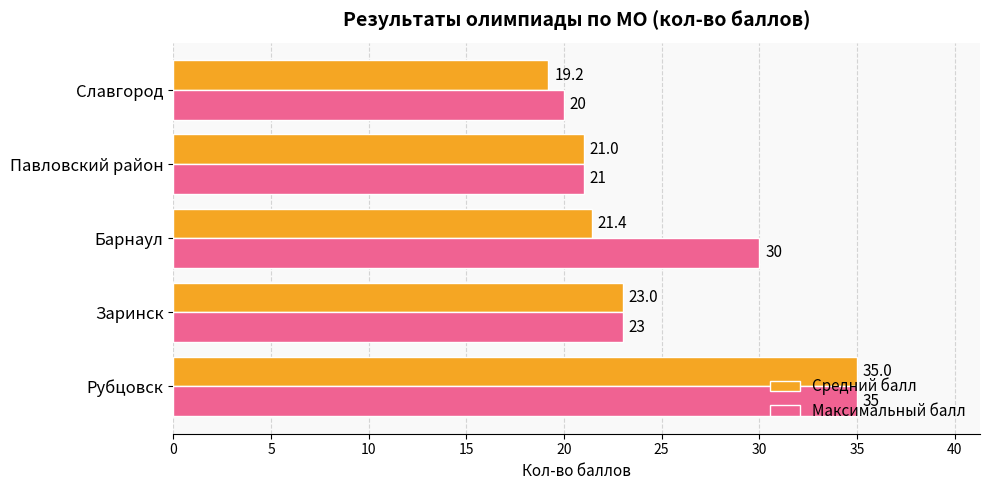

True or false: Средний балл has a value of 35.0 at Рубцовск.

True